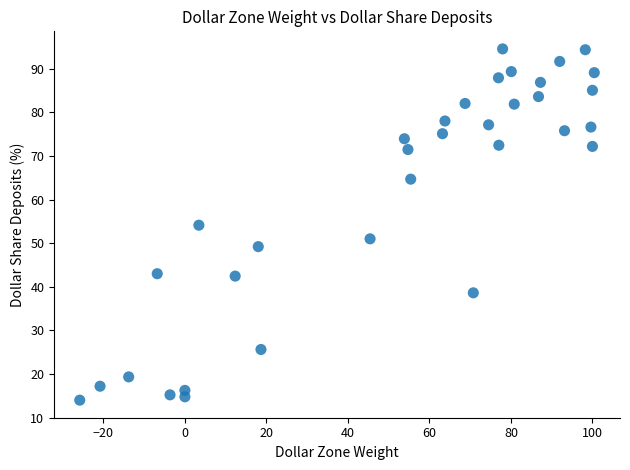

What is the range of X values (max minus min)?

126.3